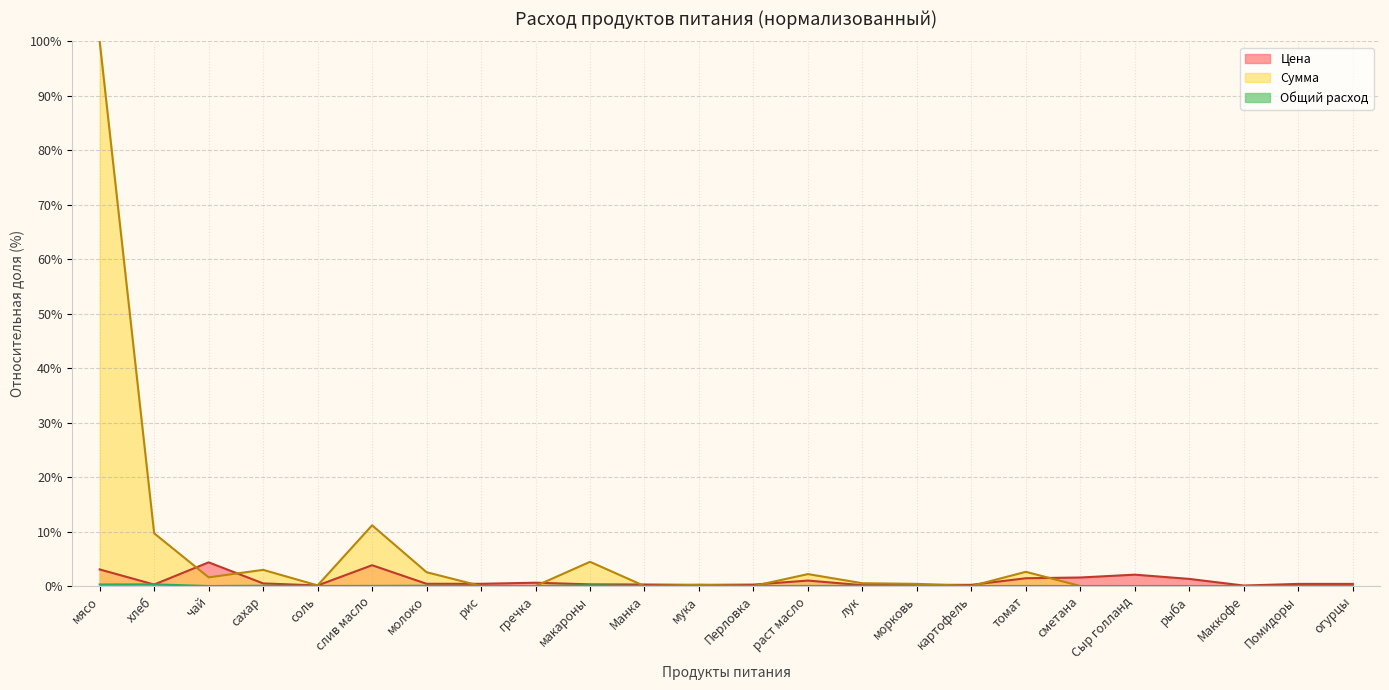

The Сумма series shows 0.5 at чай. True or false?

False